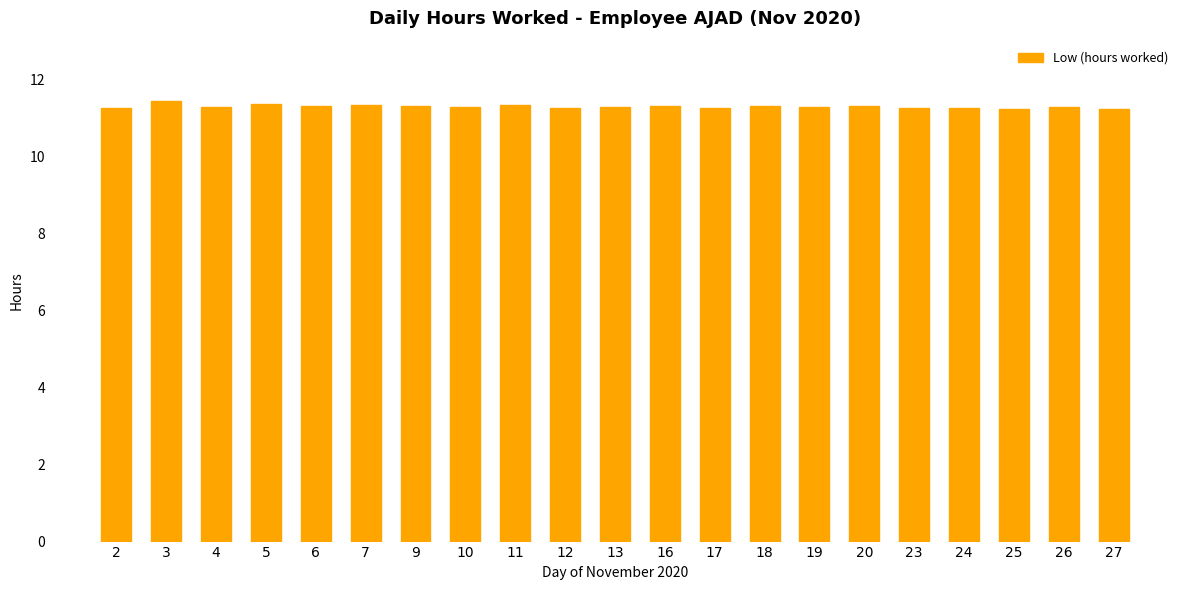

What is the minimum value shown in the chart?

11.2